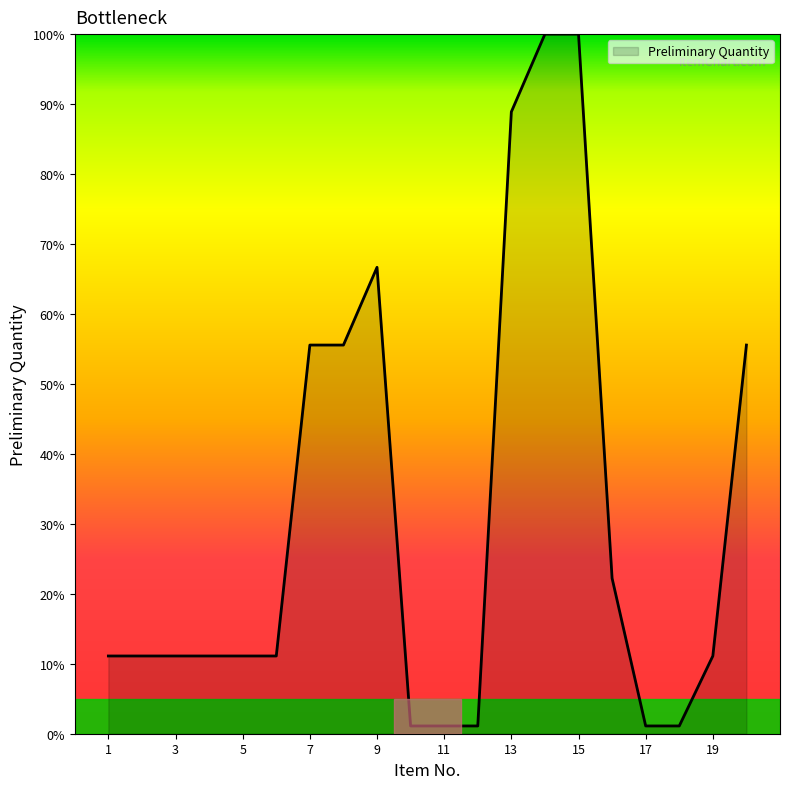

Does the chart have visible grid lines?

No